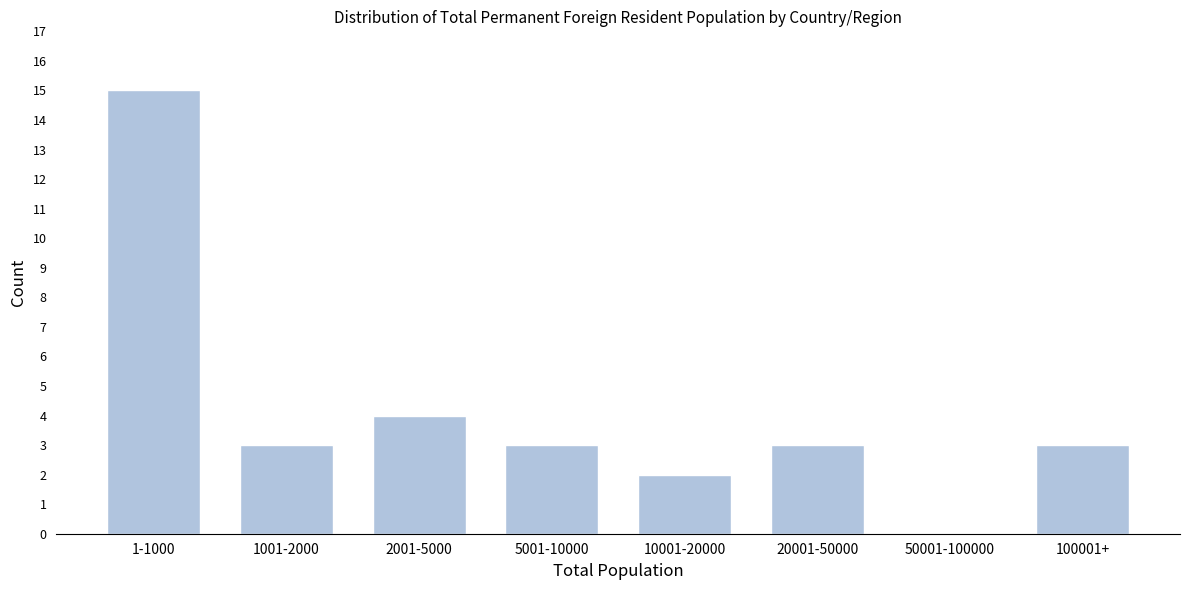

Reading left to right, what are all the values shown in this chart?

1-1000=15	1001-2000=3	2001-5000=4	5001-10000=3	10001-20000=2	20001-50000=3	50001-100000=0	100001+=3